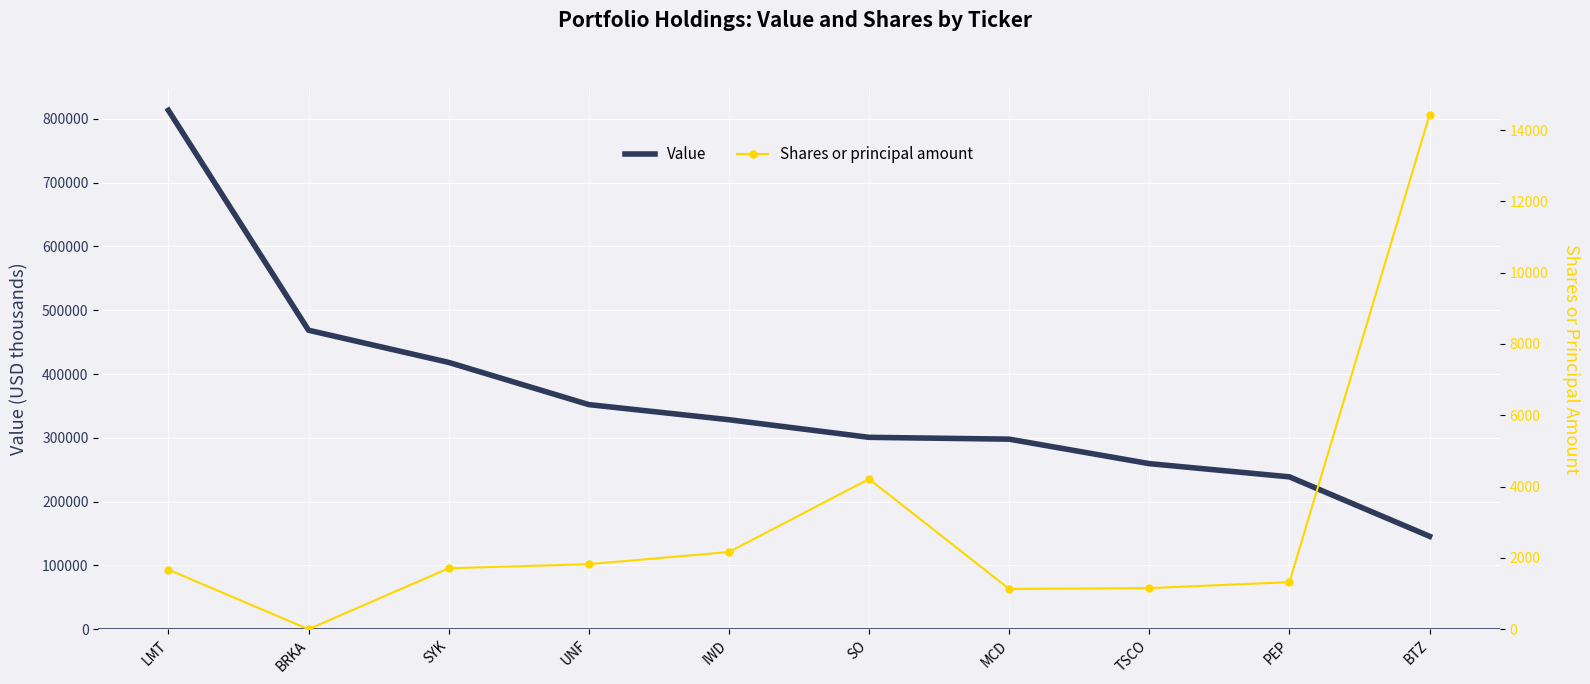

Is it true that Value equals 328474 at IWD?

True